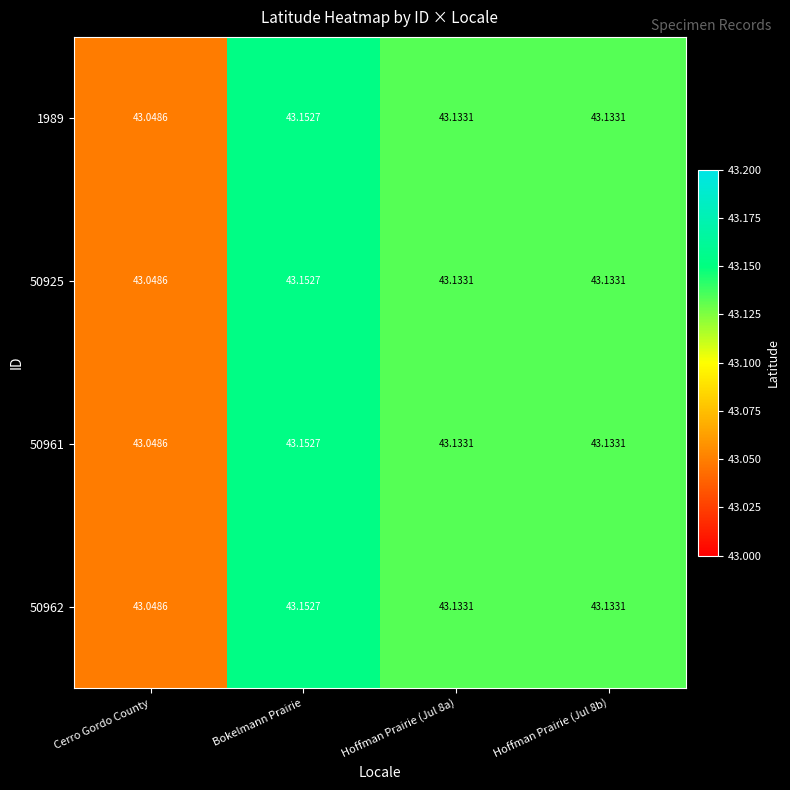

At which category is the sum across all series the highest?

Bokelmann Prairie